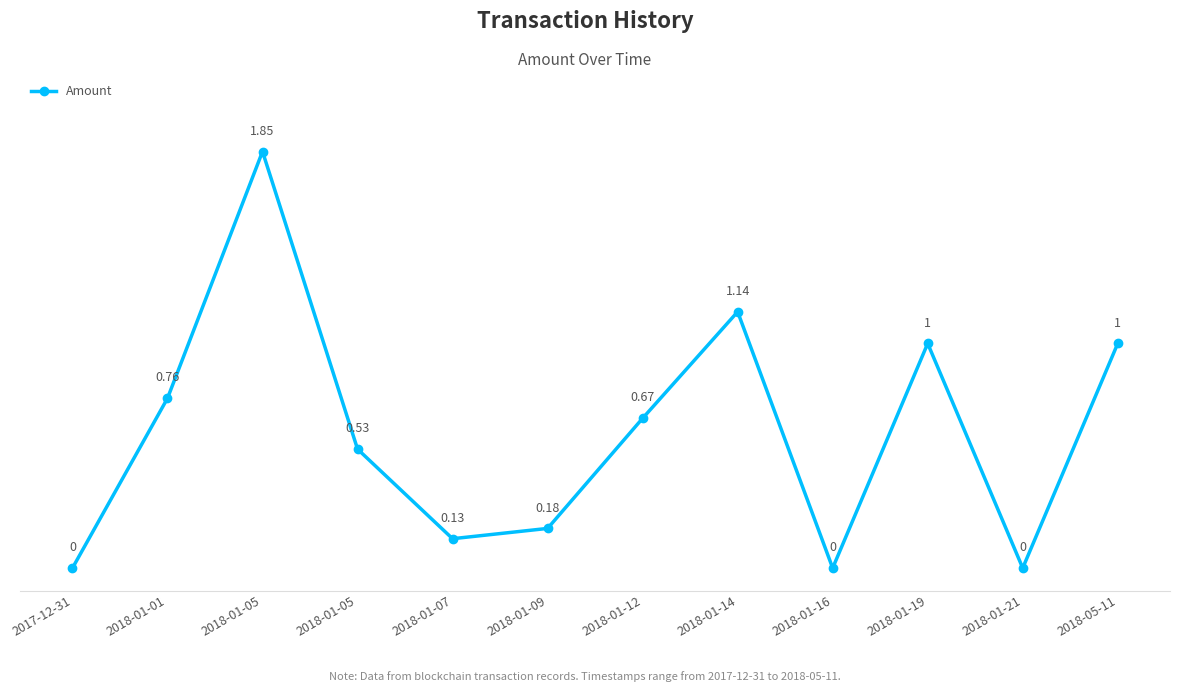

Which has a higher value, 2018-05-11 or 2018-01-14?

2018-01-14